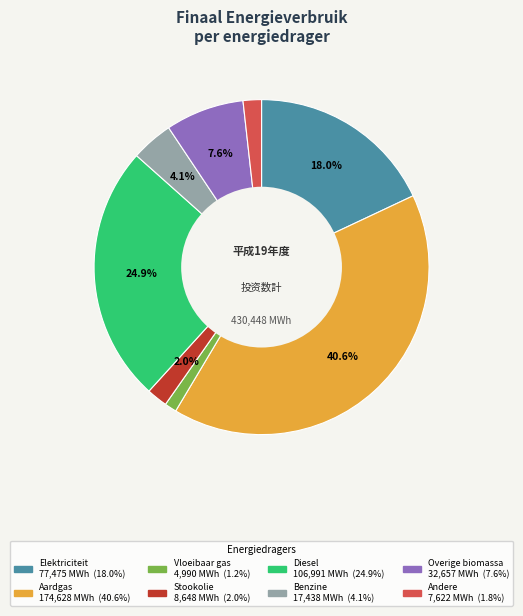

How many slices are in this pie chart?

8